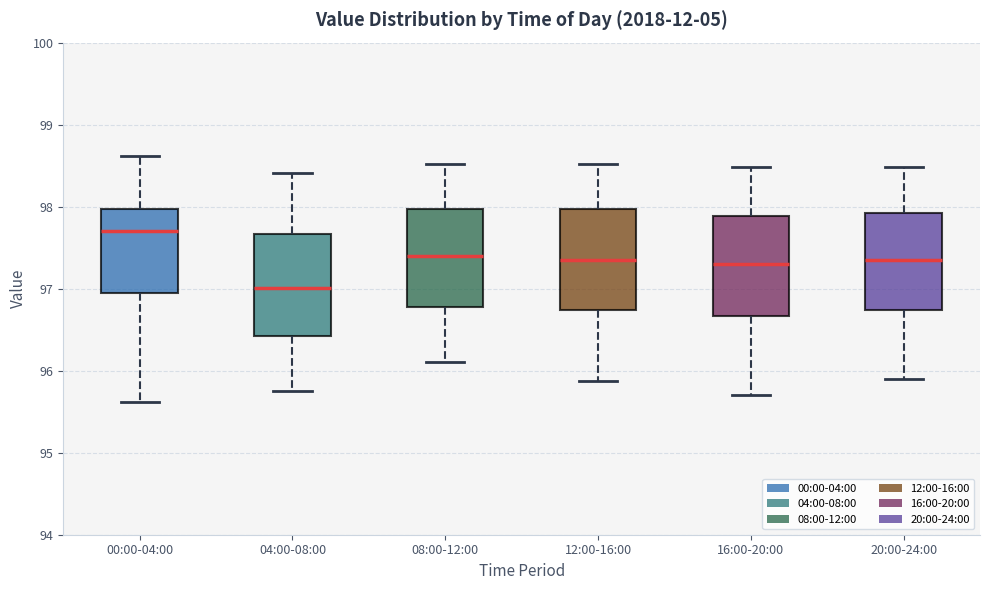

Where is the lower edge of the box for 08:00-12:00 on the y-axis? The values are not printed on the chart, so give them approximately, as read against the axis.

96.8